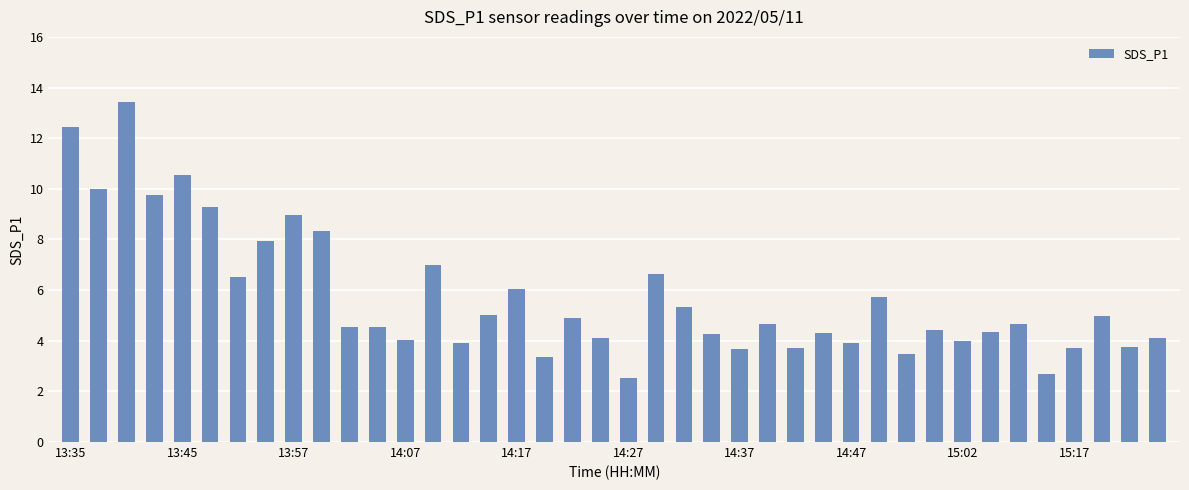

What is the difference between the maximum and minimum values?

10.9